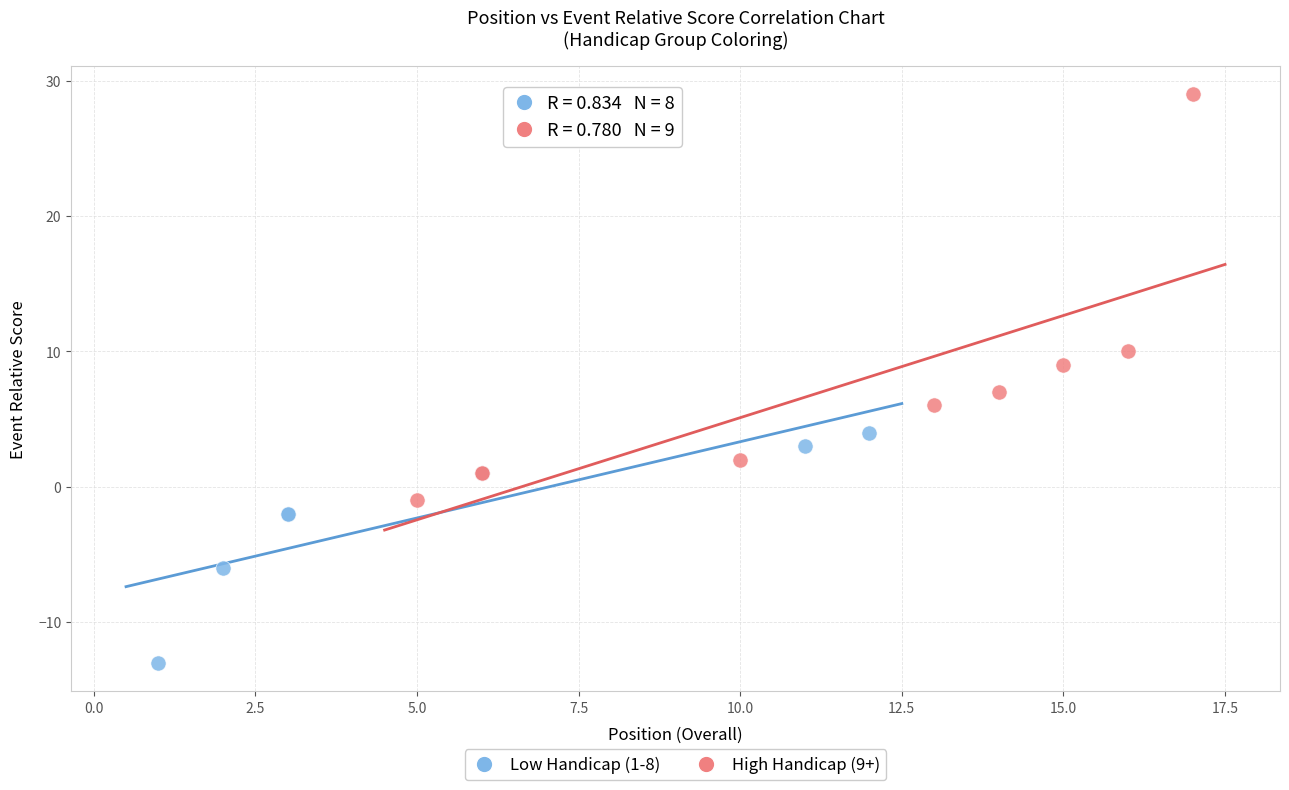

Which series contains the lowest Y value?

Low Handicap (1-8)